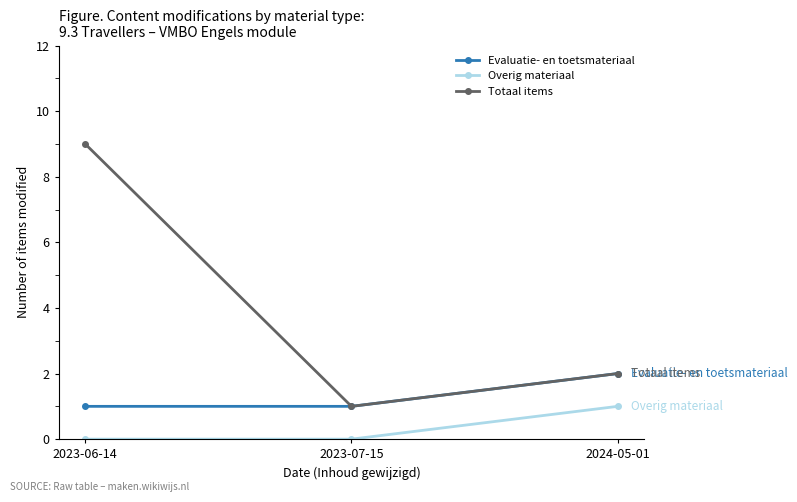

List the labels in order of Totaal items value, largest first.

2023-06-14, 2024-05-01, 2023-07-15